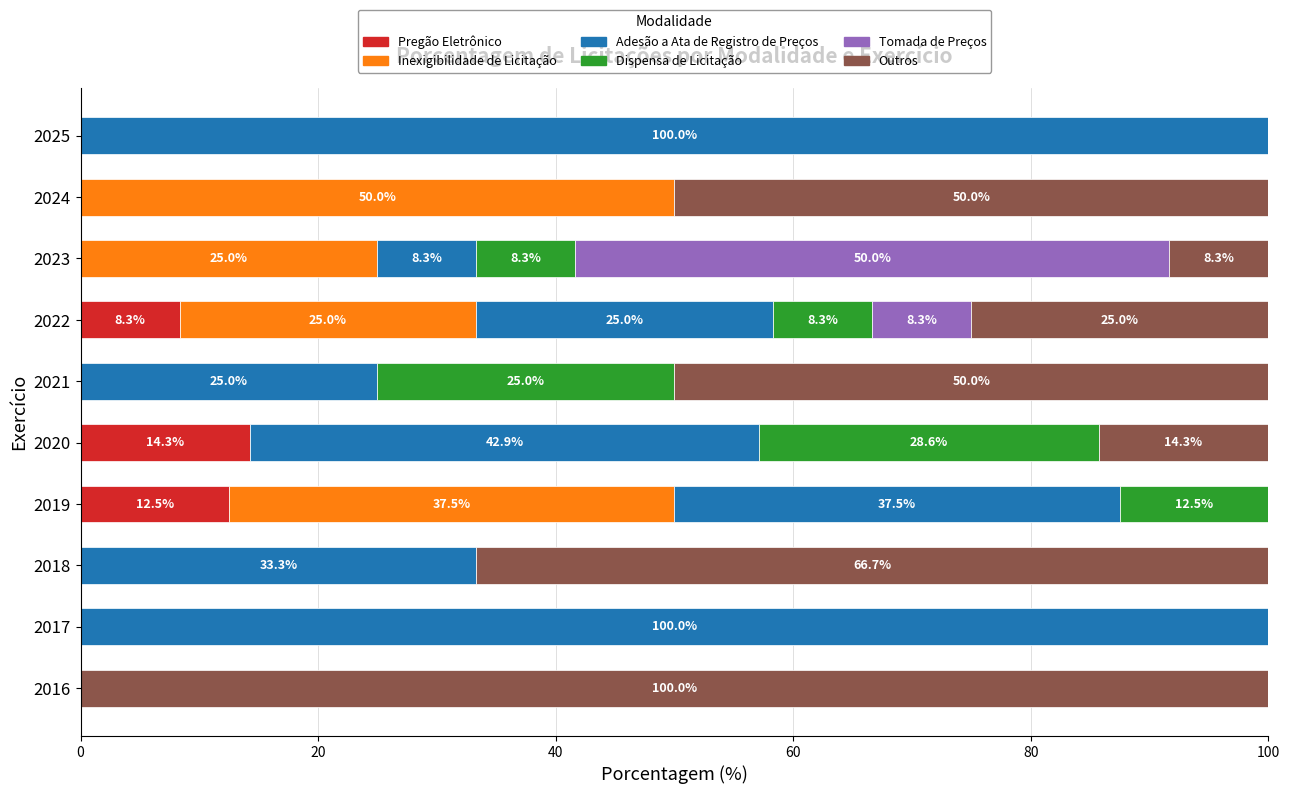

What is the total value across all series at 2017?

100.0